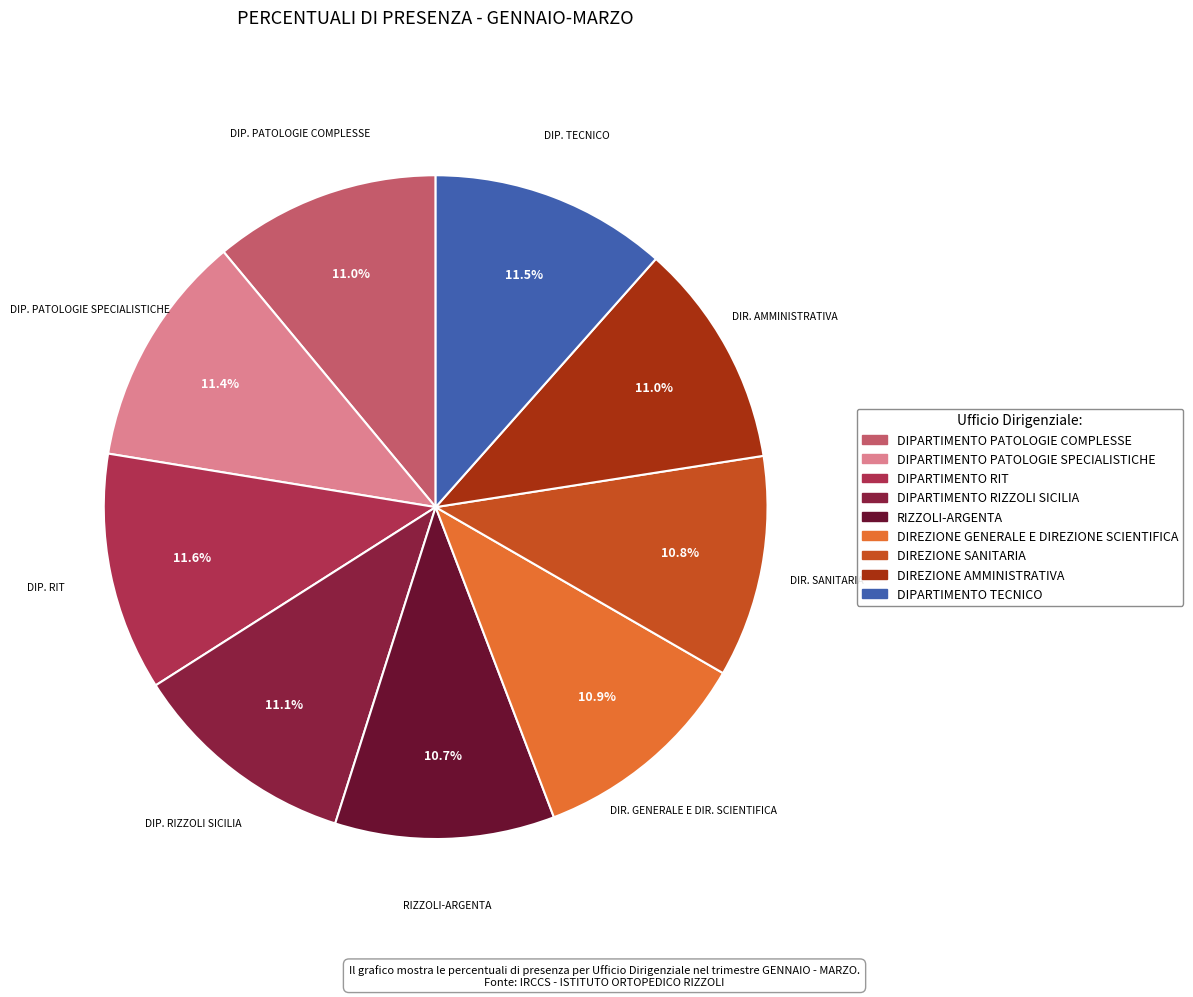

Does DIREZIONE SANITARIA account for over 50% of the chart?

No